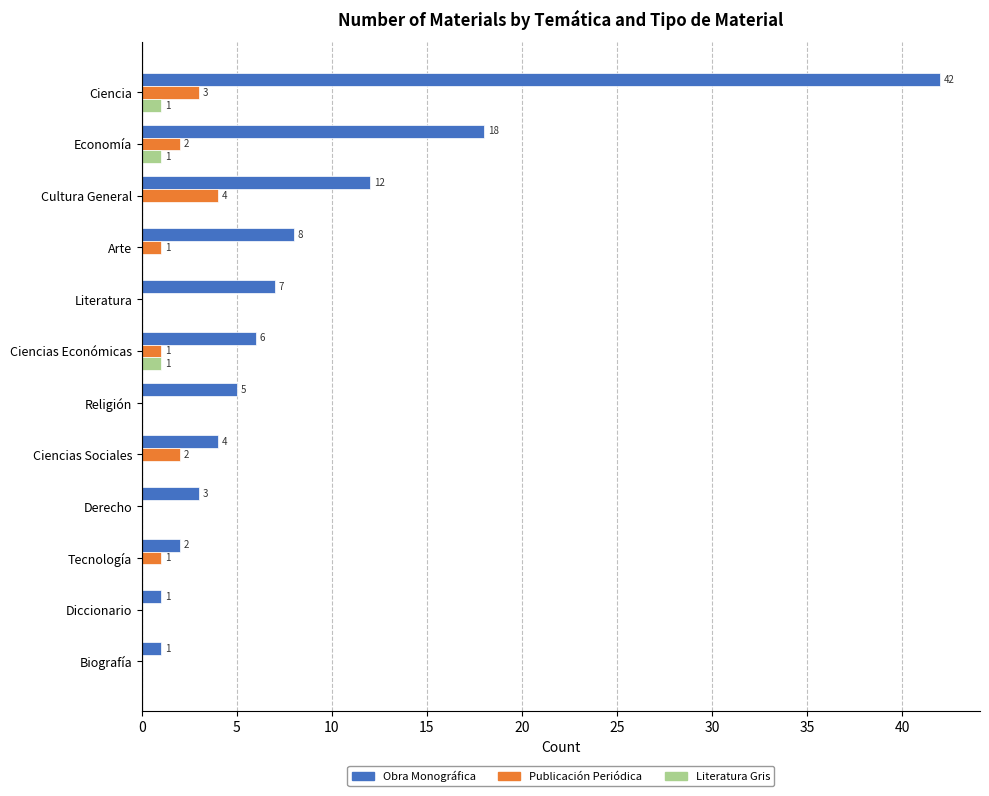

What is the sum of all Literatura Gris values?

3